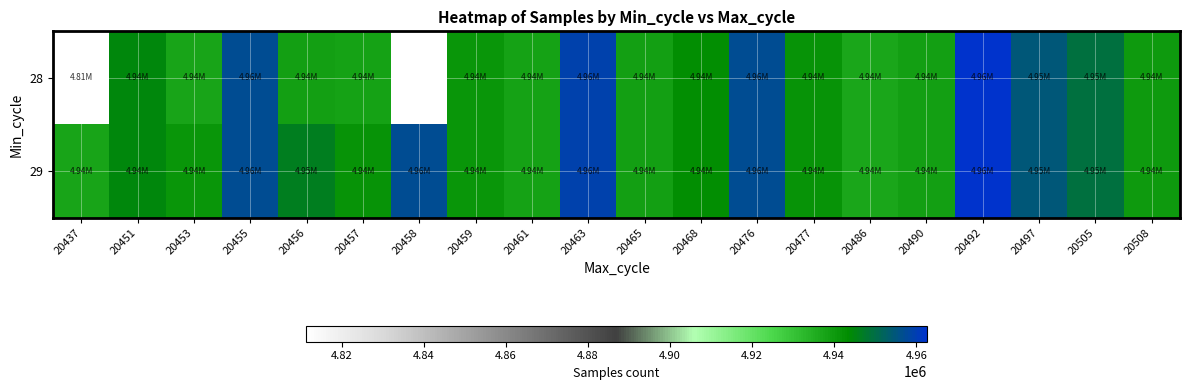

Read the 29 value at 20458.

4956755.0